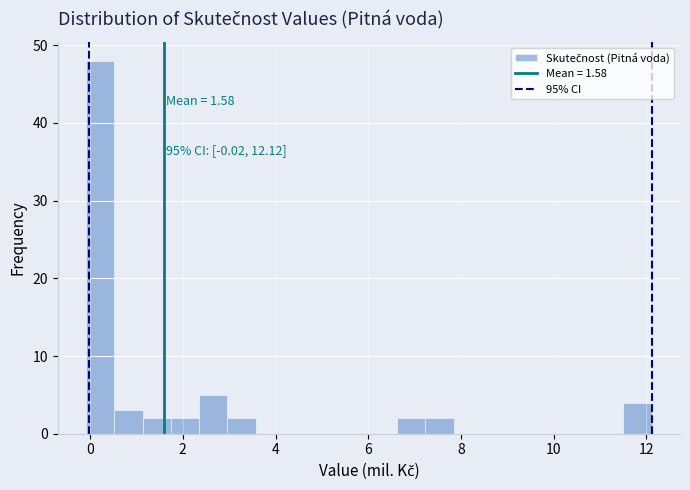

Read against the x-axis, roughly where is the centre of the tallest bar?

0.2